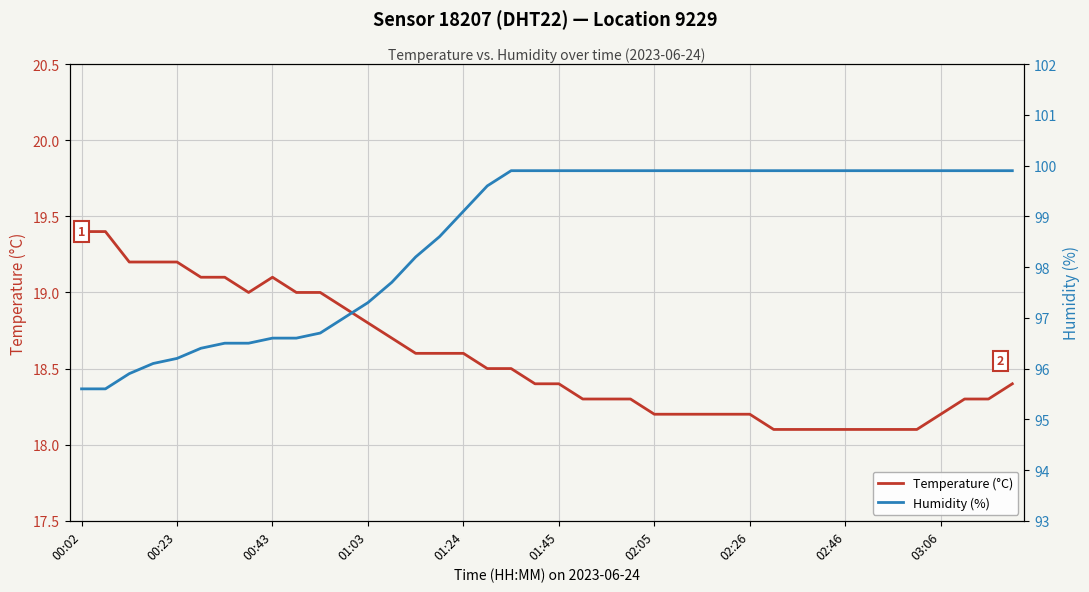

Rank the series by their maximum value, from highest to lowest.

Humidity (%), Temperature (°C)